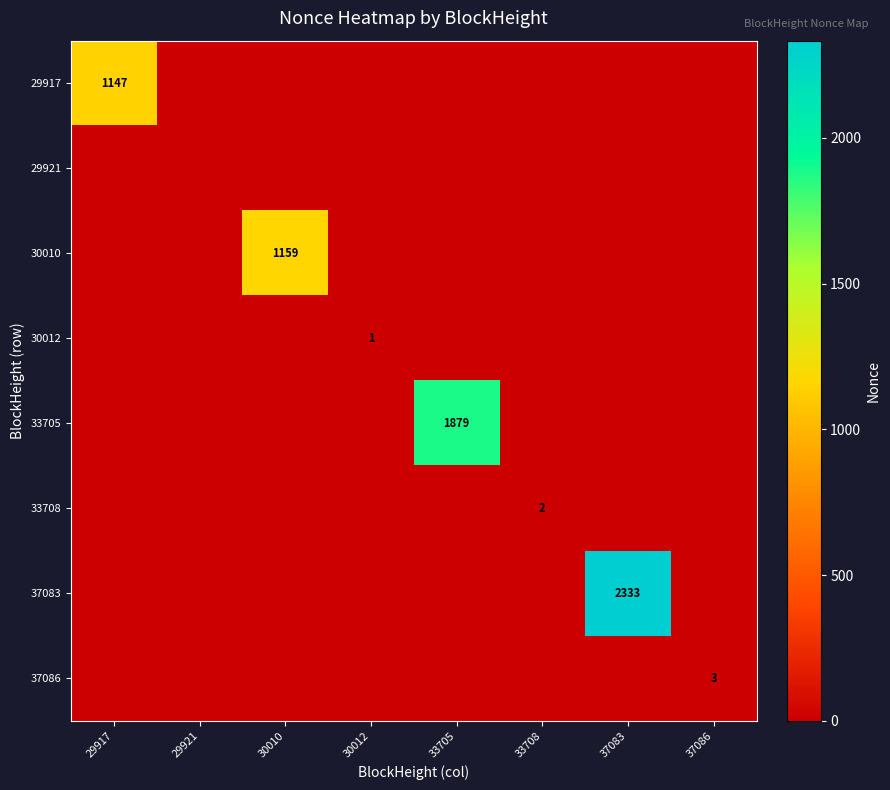

At which category is the sum across all series the highest?

37083